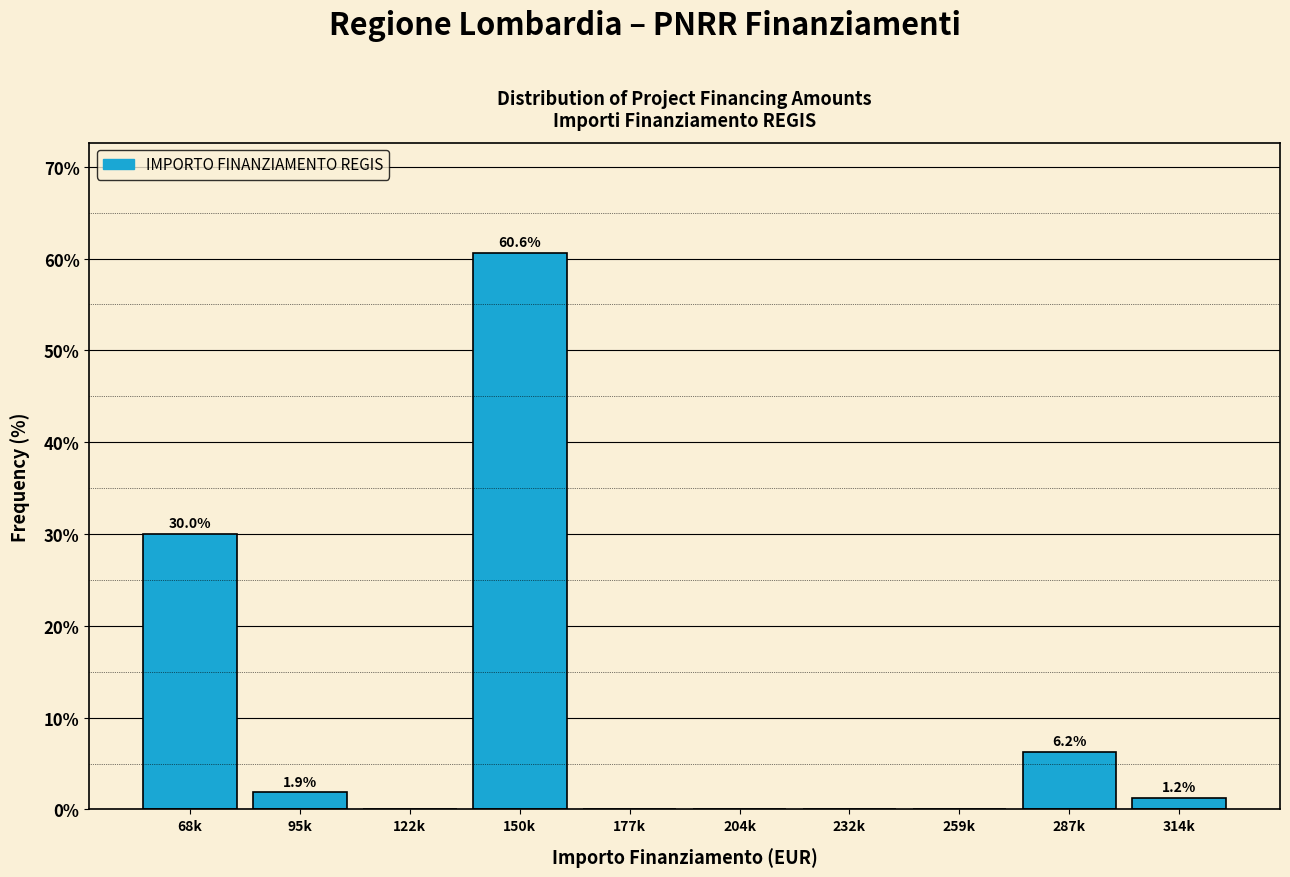

Where does the data first go above 1?

68k